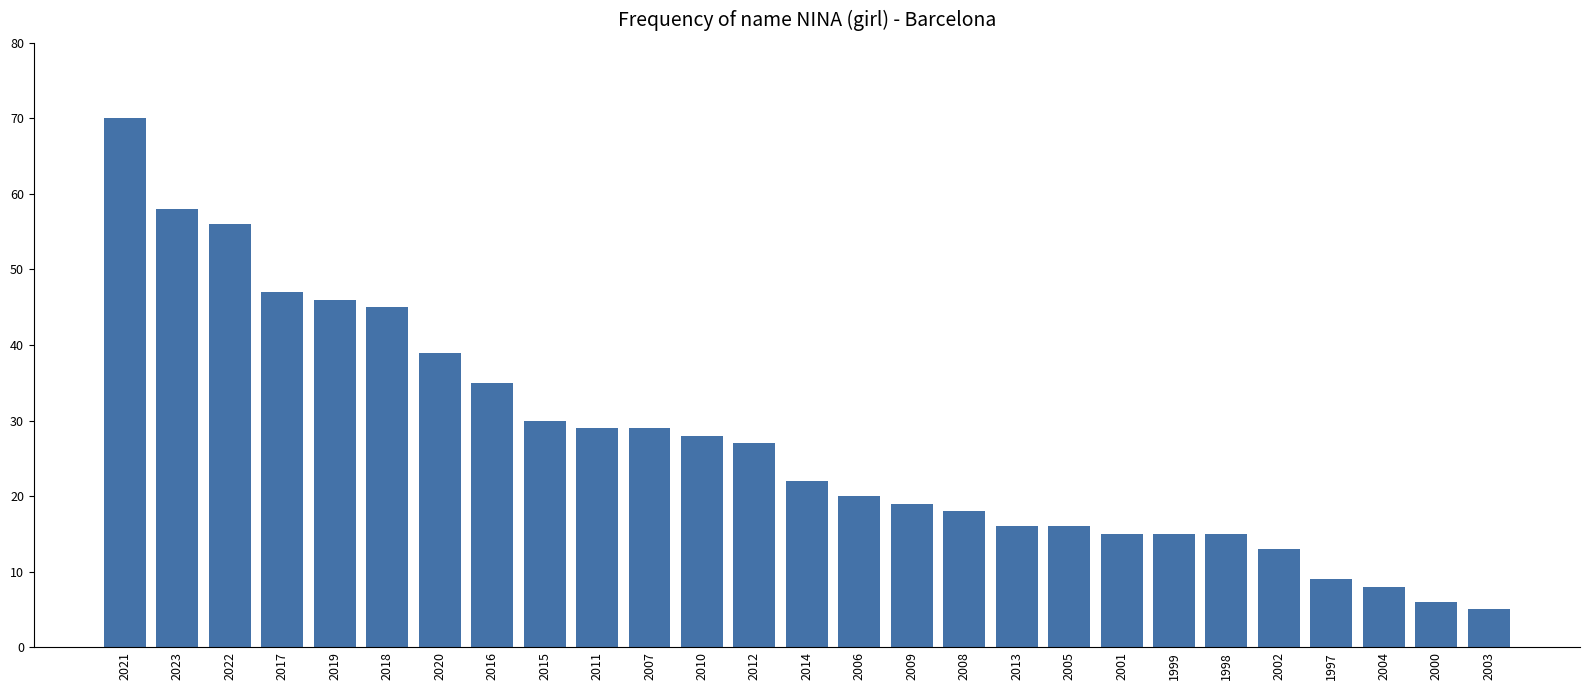

Reading right to left, list all the values displayed in this chart.

5	6	8	9	13	15	15	15	16	16	18	19	20	22	27	28	29	29	30	35	39	45	46	47	56	58	70